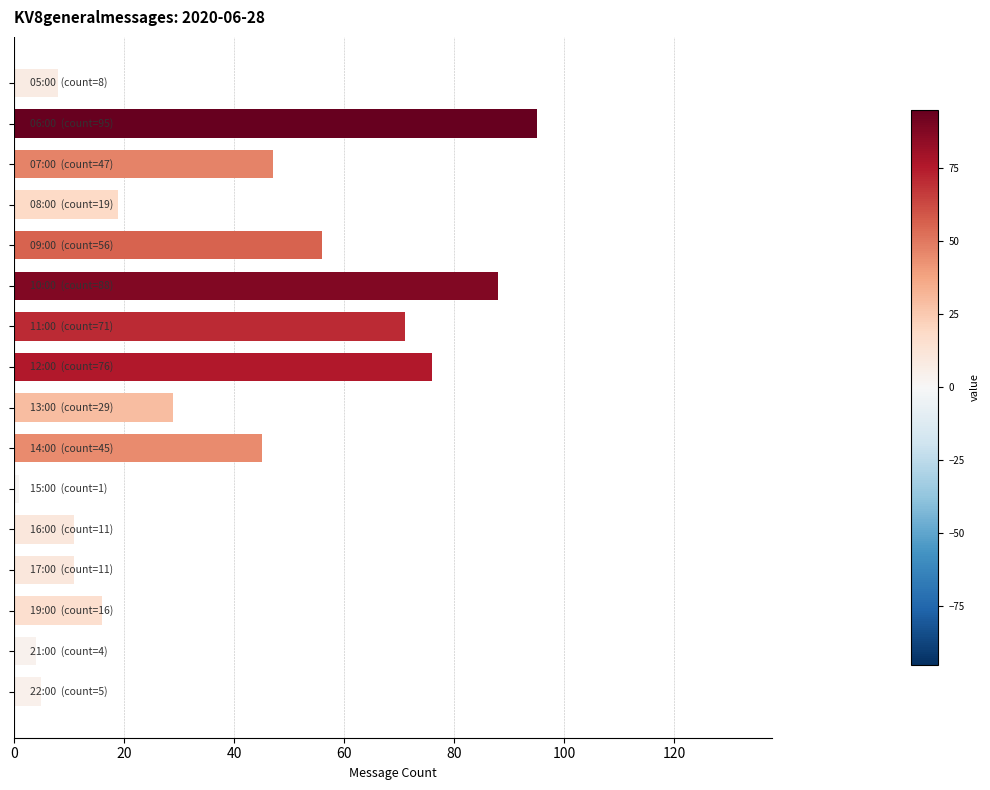

Reading top to bottom, list all the values displayed in this chart.

8	95	47	19	56	88	71	76	29	45	1	11	11	16	4	5